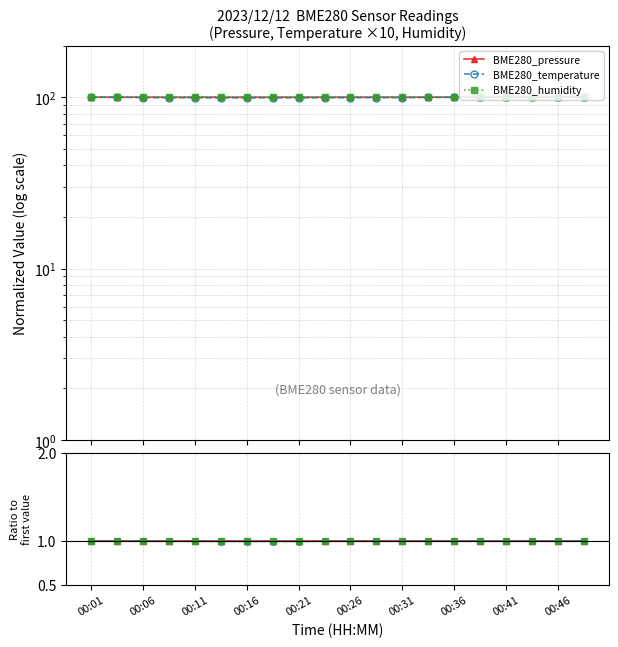

Rank the series by their maximum value, from lowest to highest.

BME280_temperature, BME280_humidity, BME280_pressure